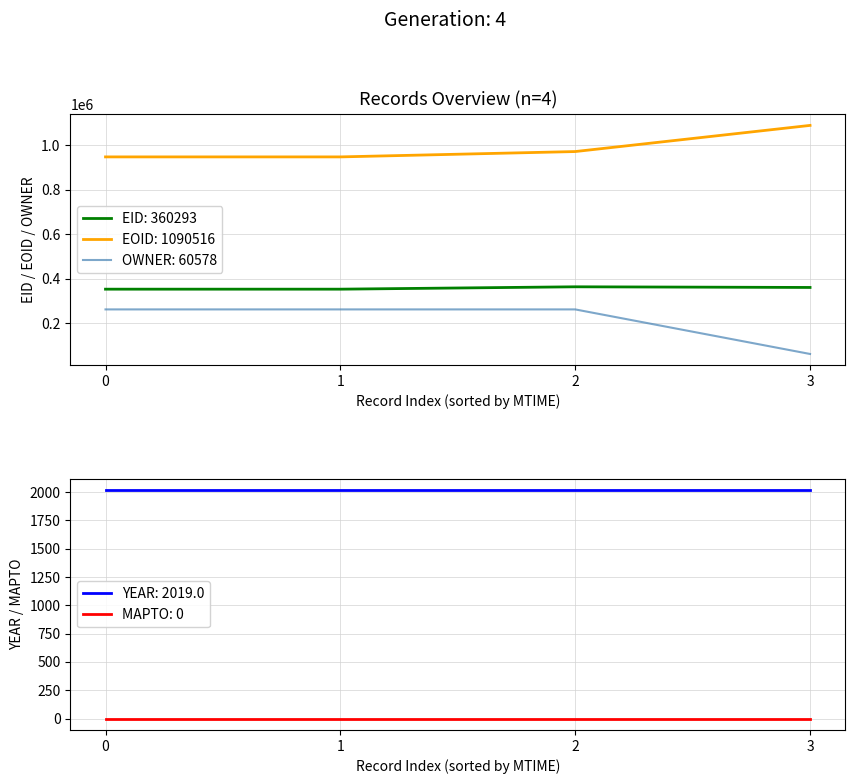

True or false: EOID: 1090516 and EID: 360293 intersect in this chart.

False